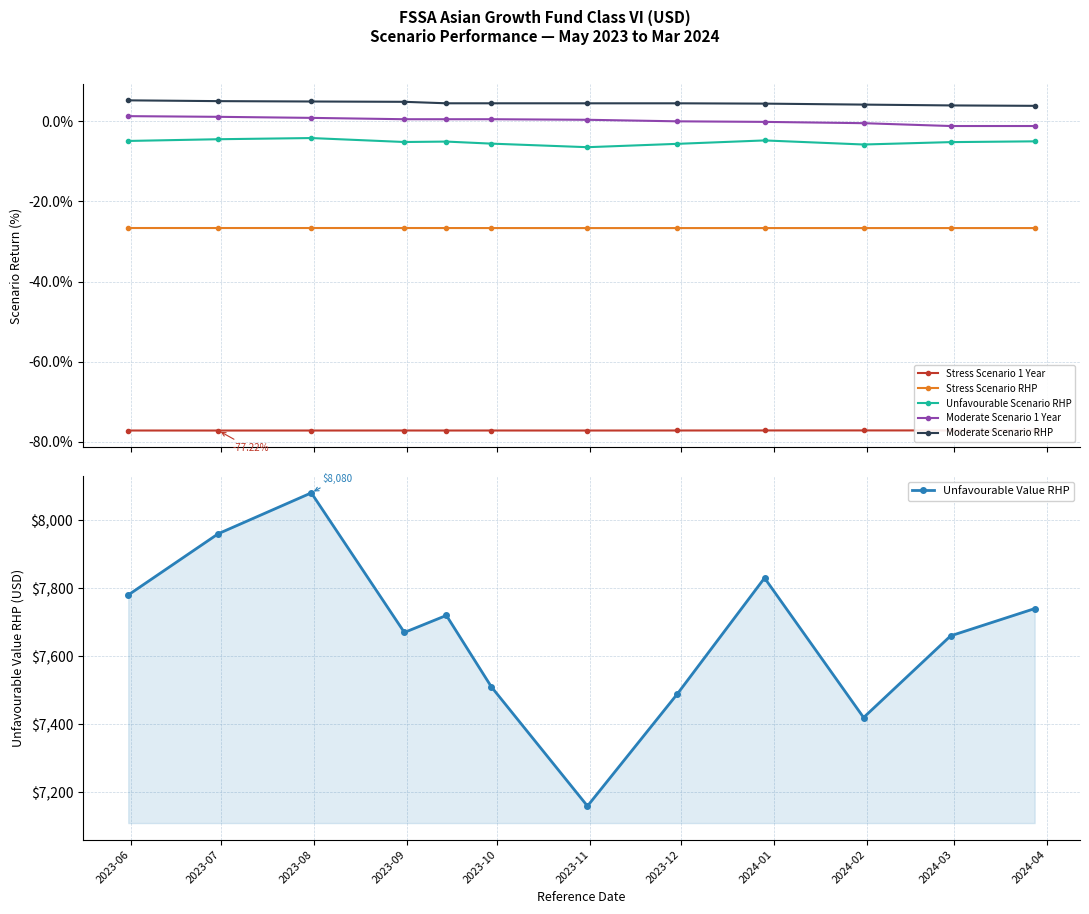

What is the highest value of the Unfavourable Value RHP series?

8080